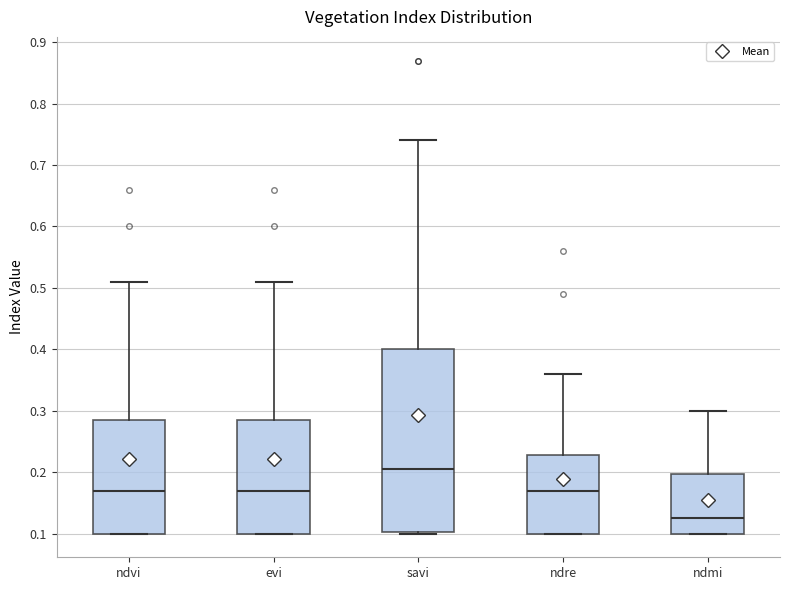

Reading left to right, transcribe this box plot: for each box, give where its median line is, the range the box spans, and where its two whiskers end, as read against the y-axis. The values are not printed on the chart, so give them approximately, as read against the axis.

ndvi: median 0.17, box 0.10 to 0.29, whiskers 0.10 to 0.51
evi: median 0.17, box 0.10 to 0.29, whiskers 0.10 to 0.51
savi: median 0.21, box 0.10 to 0.40, whiskers 0.10 to 0.74
ndre: median 0.17, box 0.10 to 0.23, whiskers 0.10 to 0.36
ndmi: median 0.13, box 0.10 to 0.20, whiskers 0.10 to 0.30